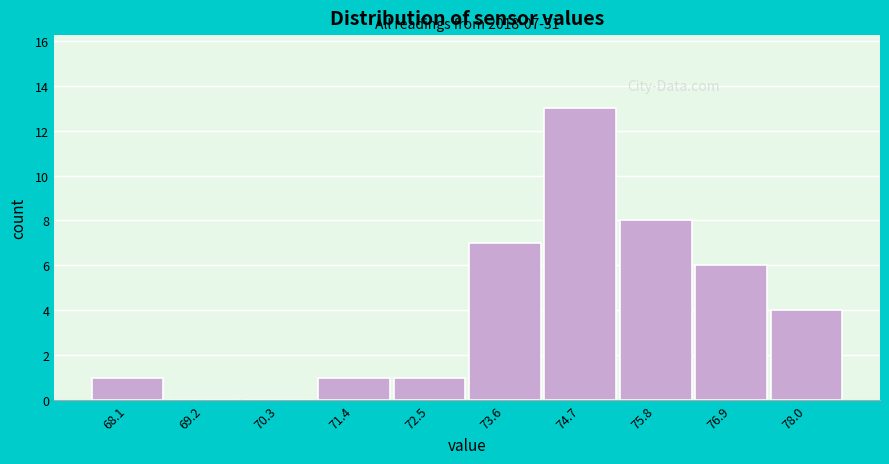

Reading left to right, extract all data points from this chart.

68.1=1	69.2=0	70.3=0	71.4=1	72.5=1	73.6=7	74.7=13	75.8=8	76.9=6	78.0=4